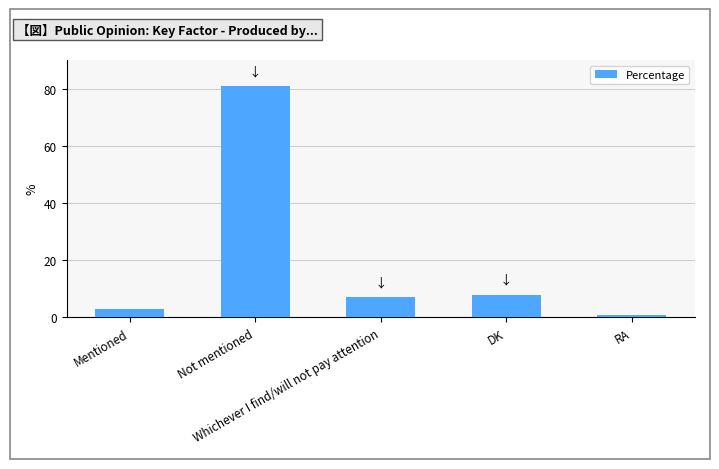

What is the ratio of the value at RA to the value at Whichever I find/will not pay attention?

0.1